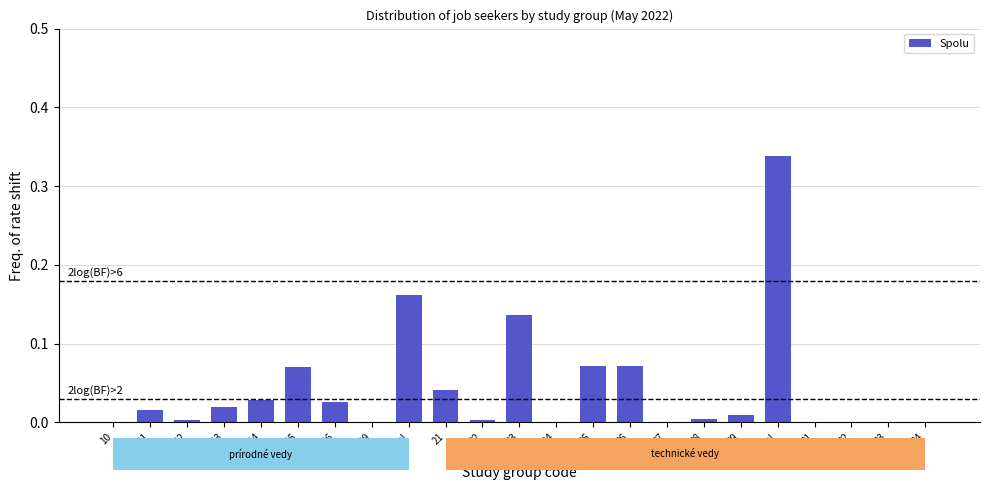

The value at 11 is 0.0. True or false?

True